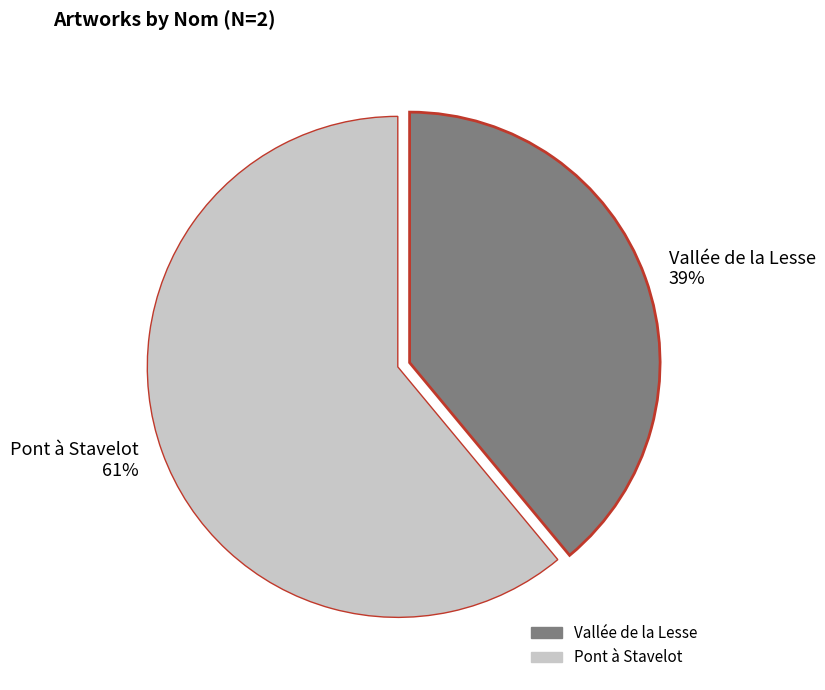

Is it true that Vallée de la Lesse is 39% of the pie?

True